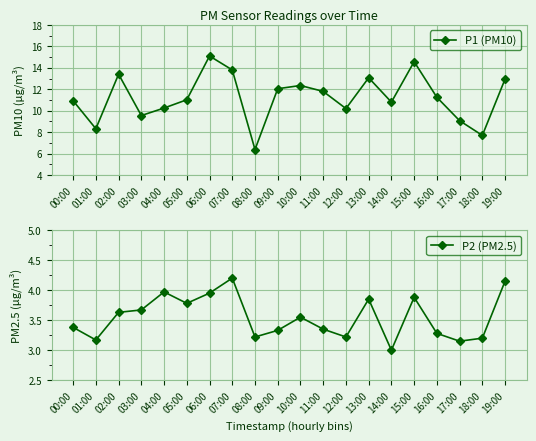

True or false: P2 (PM2.5) and P1 (PM10) intersect in this chart.

False